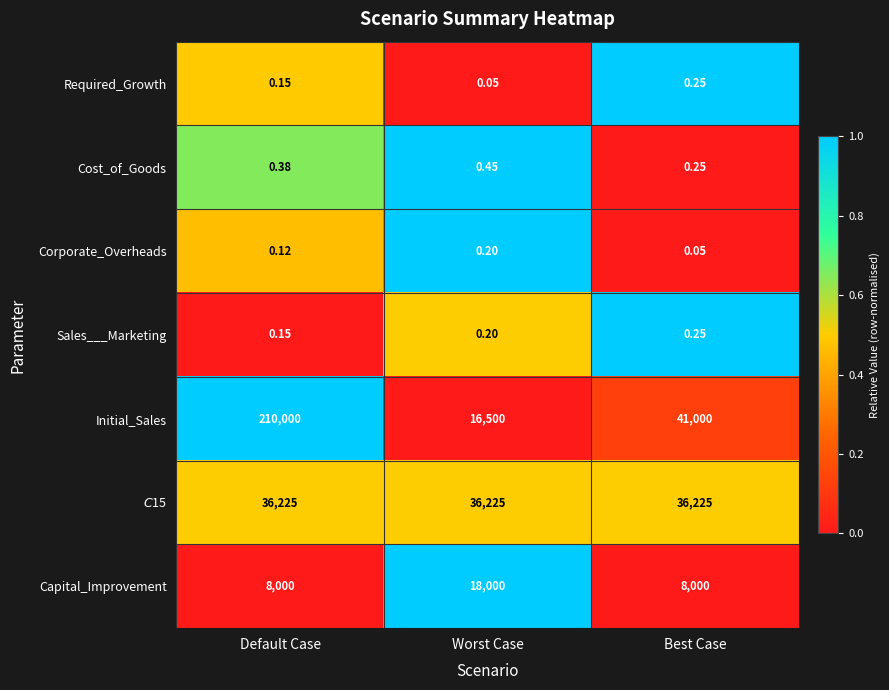

What is the total value across all series at Worst Case?

70725.9